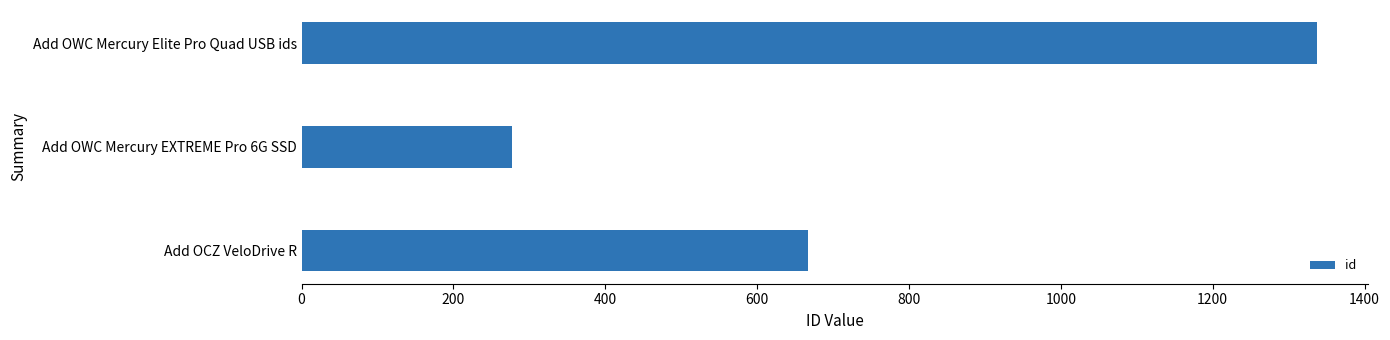

Rank the categories by value from lowest to highest.

Add OWC Mercury EXTREME Pro 6G SSD, Add OCZ VeloDrive R, Add OWC Mercury Elite Pro Quad USB ids